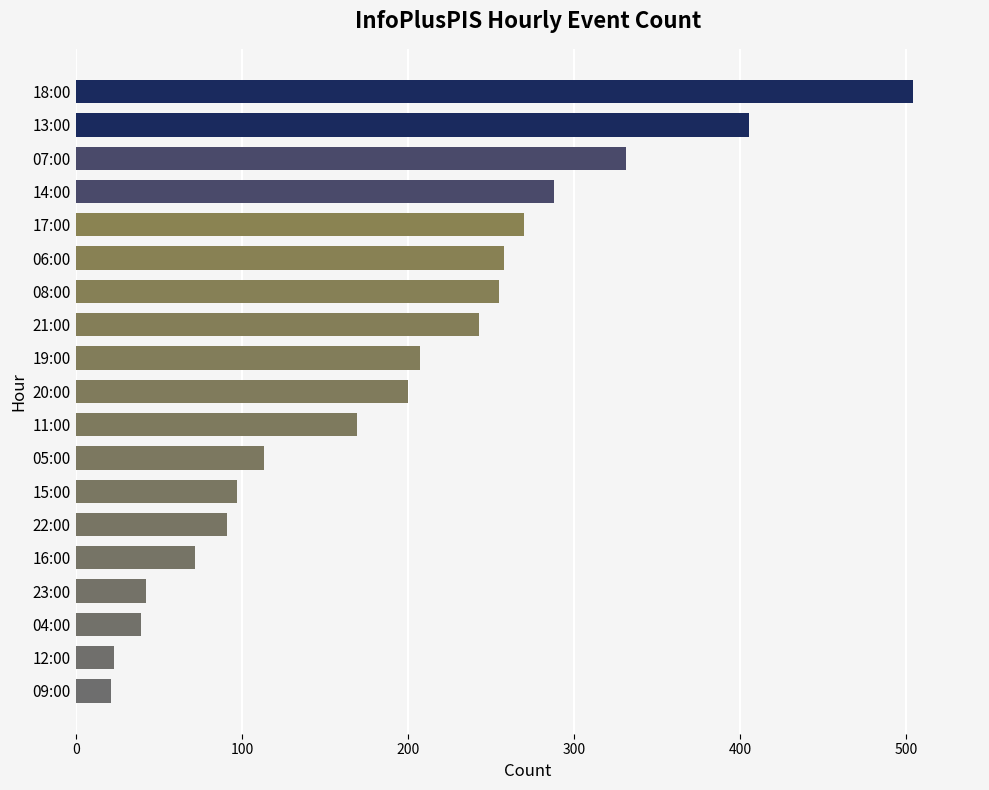

What is the difference between the second highest and second lowest values?

382